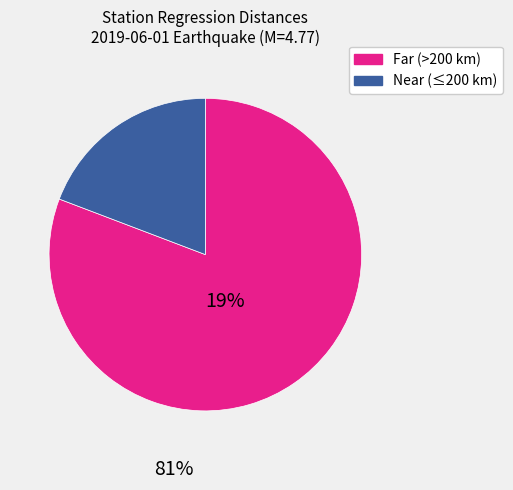

Is there any slice that represents more than half of the pie?

Yes